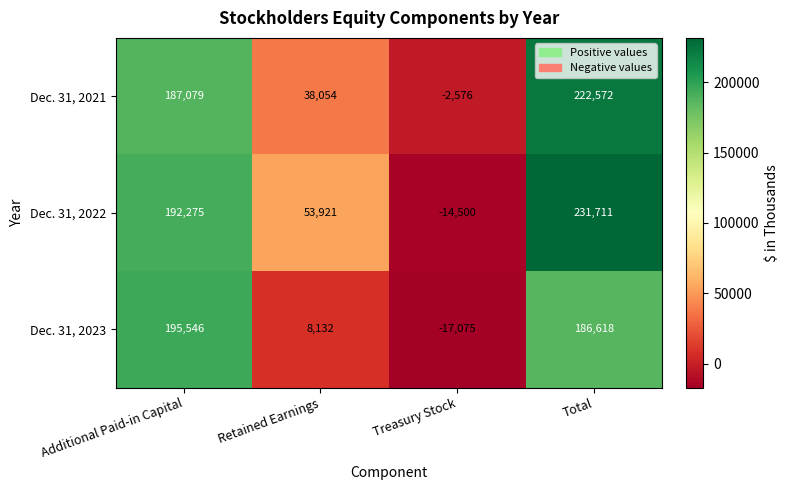

Is it true that Dec. 31, 2023 equals 8132 at Retained Earnings?

True